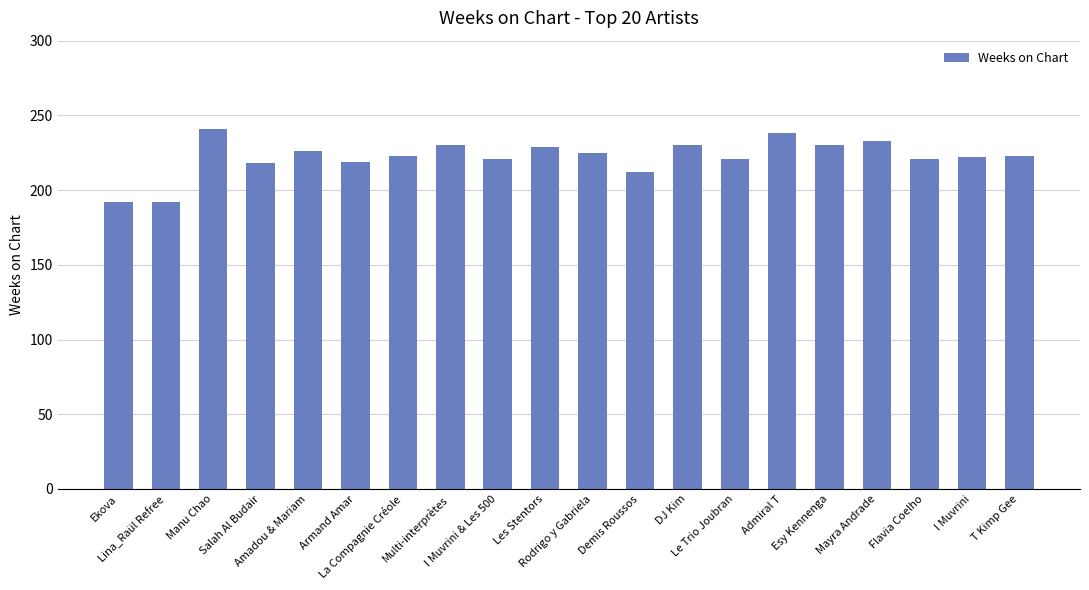

What is the change in value from Lina_Raül Refree to Admiral T?

+46